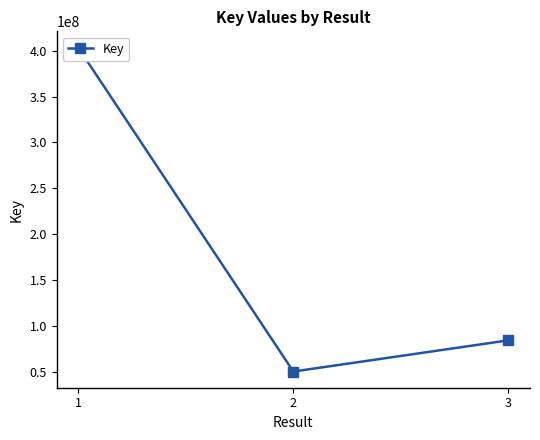

Count the number of categories in the chart.

3